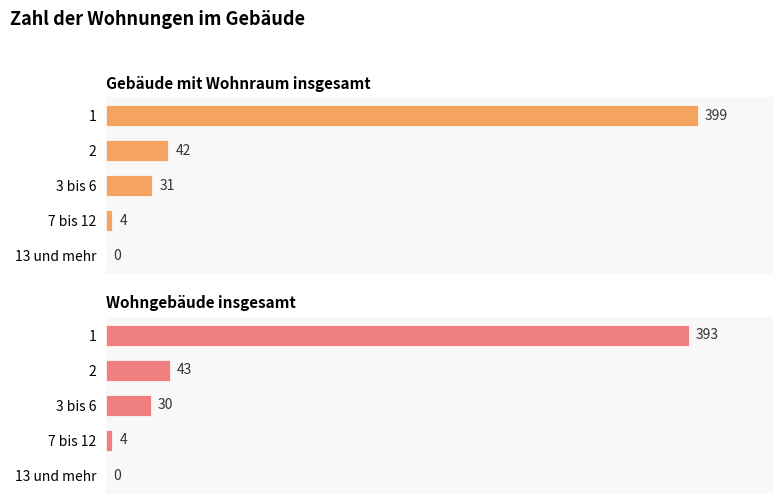

How many data points in Gebäude mit Wohnraum insgesamt are less than 31?

2